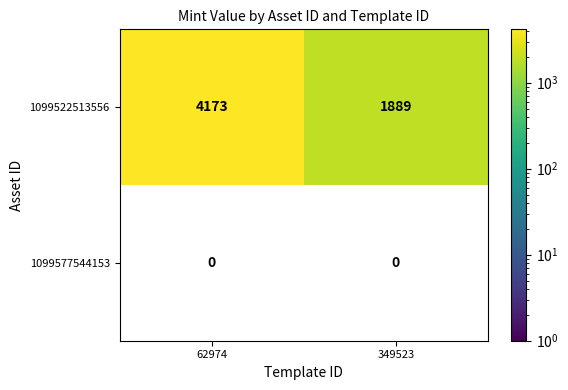

Rank the series by their maximum value, from highest to lowest.

1099522513556, 1099577544153